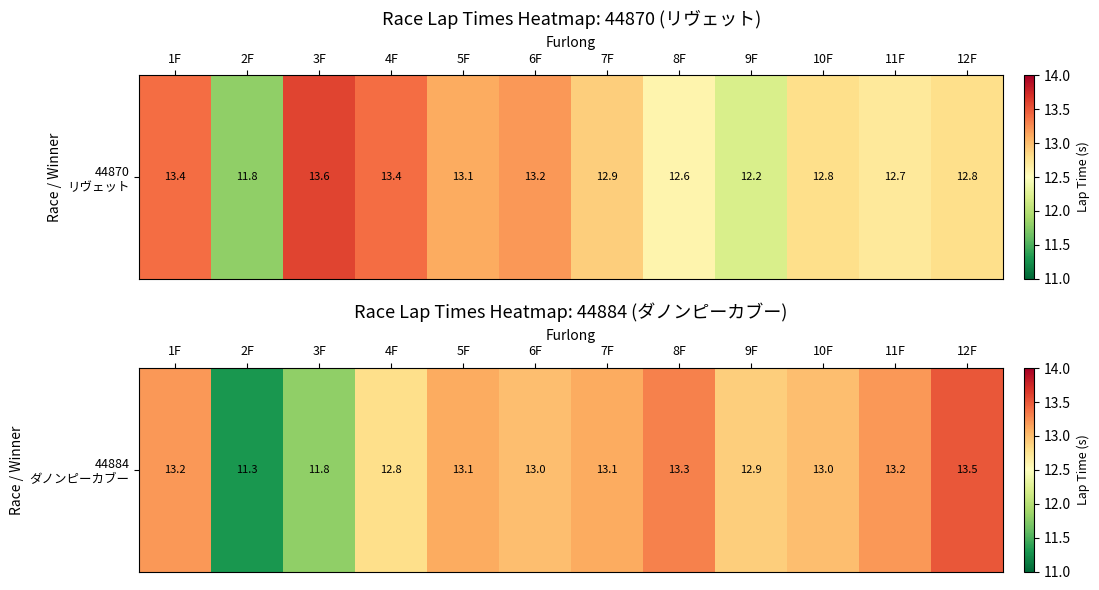

At which category does the chart reach its peak across all series?

12F